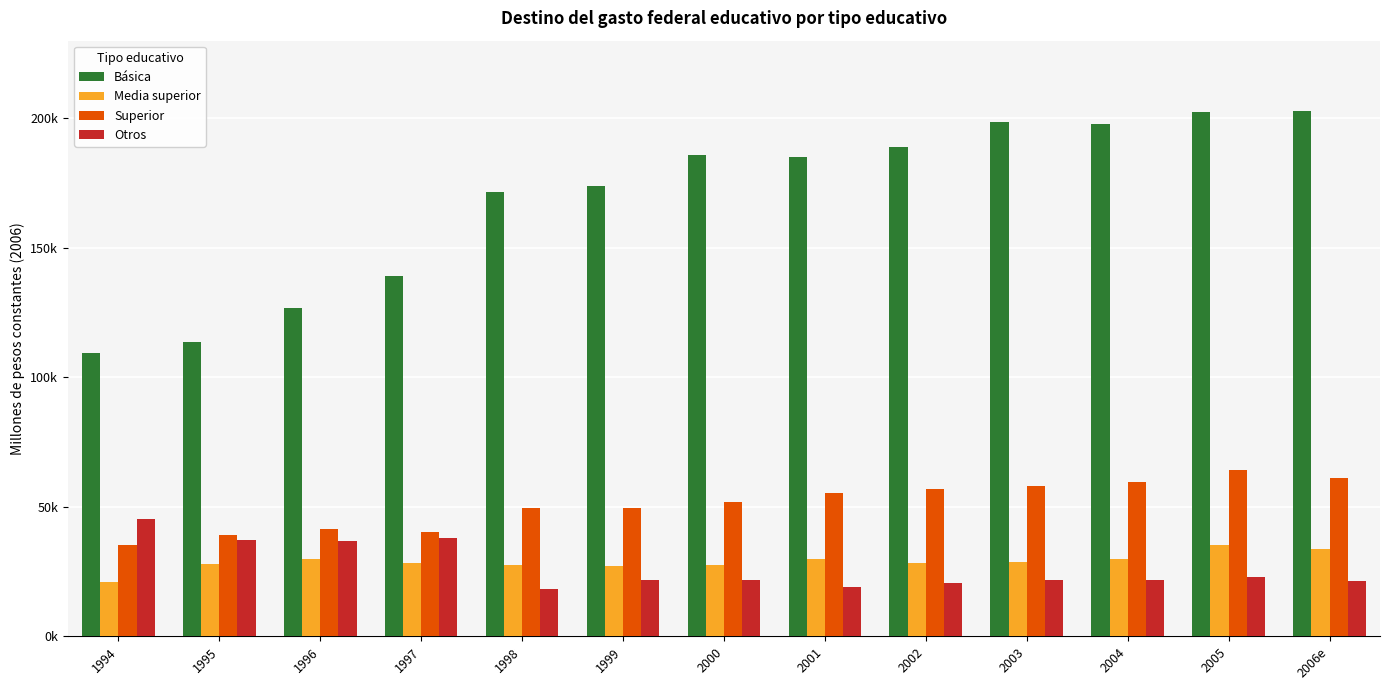

Are the bars grouped side by side (vs. stacked)?

Yes